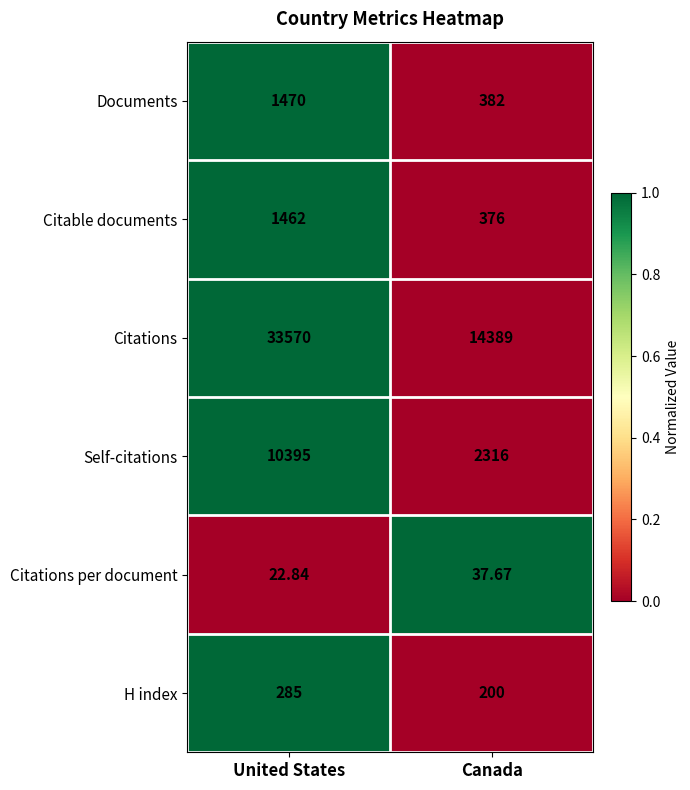

Which series has the largest total across all categories?

Citations